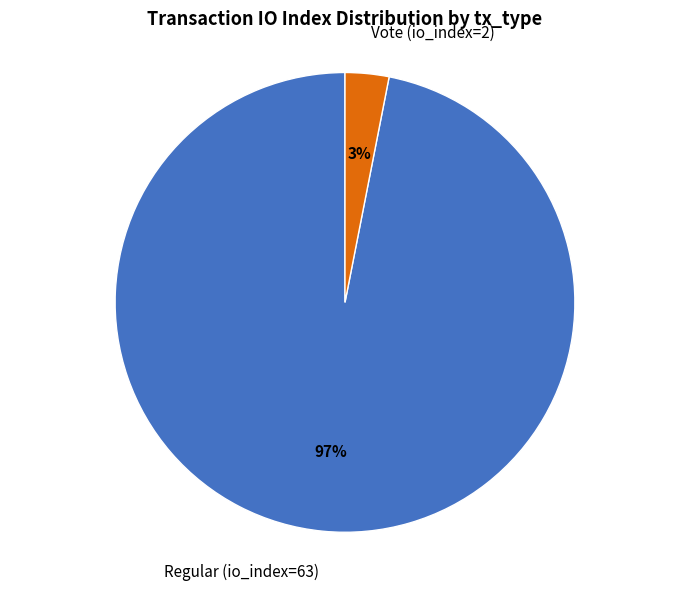

To the nearest percent, what is the average slice percentage?

50%